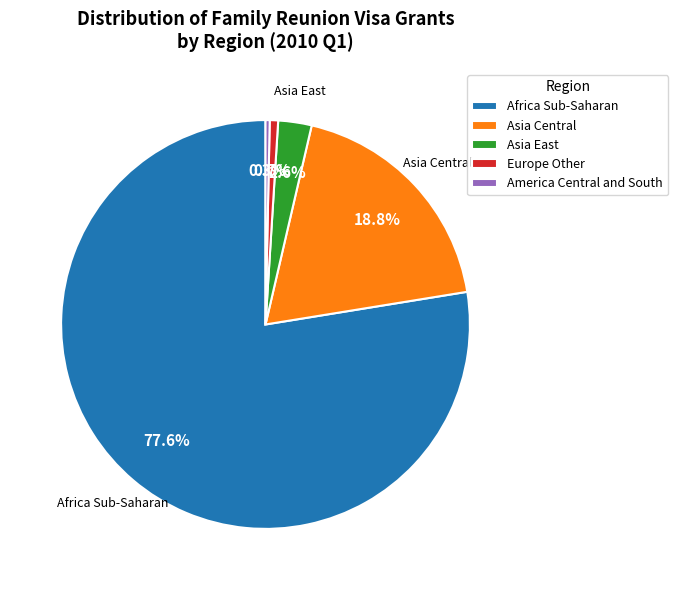

To the nearest percent, what percentage of the pie is Asia Central?

19%